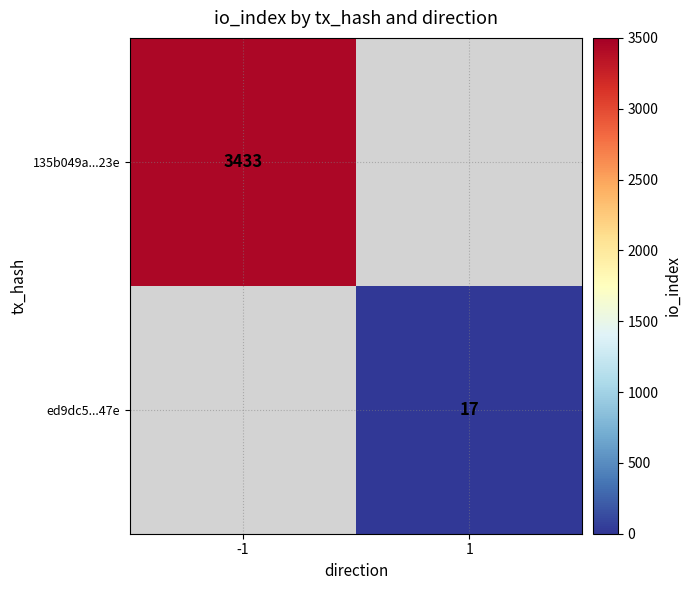

Is the value of ed9dc5...47e at -1 greater than the value of 135b049a...23e at -1?

No